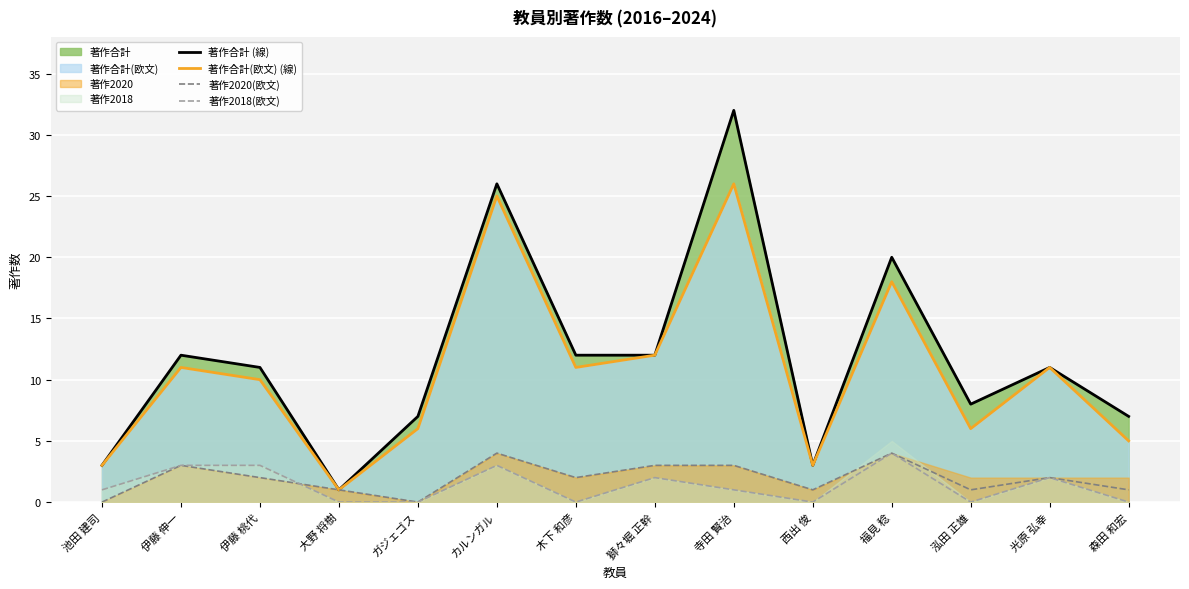

Reading right to left, list all the values displayed in this chart.

著作合計 (線): 森田 和宏=7	光原 弘幸=11	泓田 正雄=8	福見 稔=20	西出 俊=3	寺田 賢治=32	獅々堀 正幹=12	木下 和彦=12	カルンガル=26	ガジェゴス=7	大野 将樹=1	伊藤 桃代=11	伊藤 伸一=12	池田 建司=3
著作合計(欧文) (線): 森田 和宏=5	光原 弘幸=11	泓田 正雄=6	福見 稔=18	西出 俊=3	寺田 賢治=26	獅々堀 正幹=12	木下 和彦=11	カルンガル=25	ガジェゴス=6	大野 将樹=1	伊藤 桃代=10	伊藤 伸一=11	池田 建司=3
著作2020(欧文): 森田 和宏=1	光原 弘幸=2	泓田 正雄=1	福見 稔=4	西出 俊=1	寺田 賢治=3	獅々堀 正幹=3	木下 和彦=2	カルンガル=4	ガジェゴス=0	大野 将樹=1	伊藤 桃代=2	伊藤 伸一=3	池田 建司=0
著作2018(欧文): 森田 和宏=0	光原 弘幸=2	泓田 正雄=0	福見 稔=4	西出 俊=0	寺田 賢治=1	獅々堀 正幹=2	木下 和彦=0	カルンガル=3	ガジェゴス=0	大野 将樹=0	伊藤 桃代=3	伊藤 伸一=3	池田 建司=1